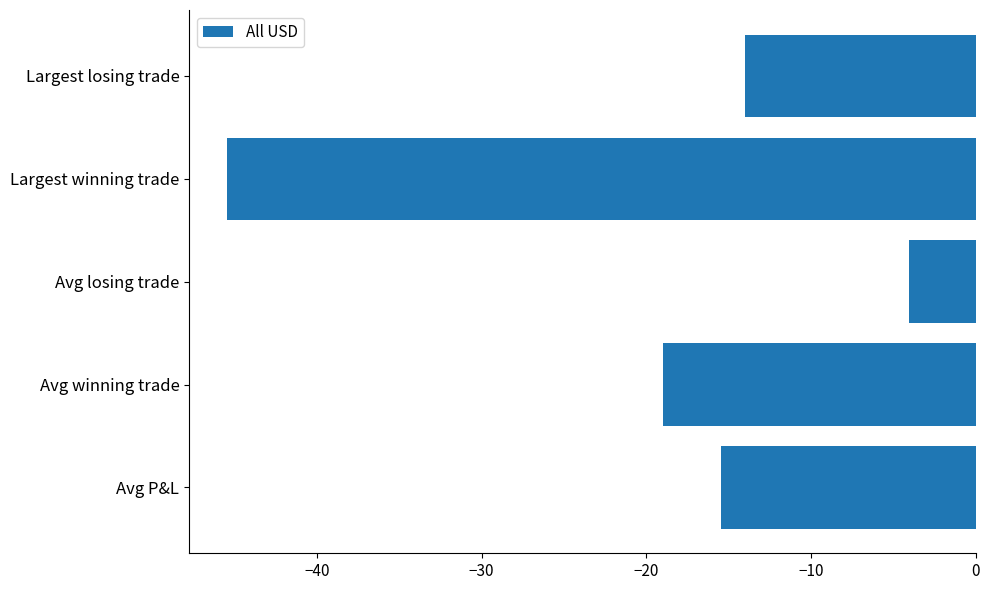

Count the number of values greater than -15.

2